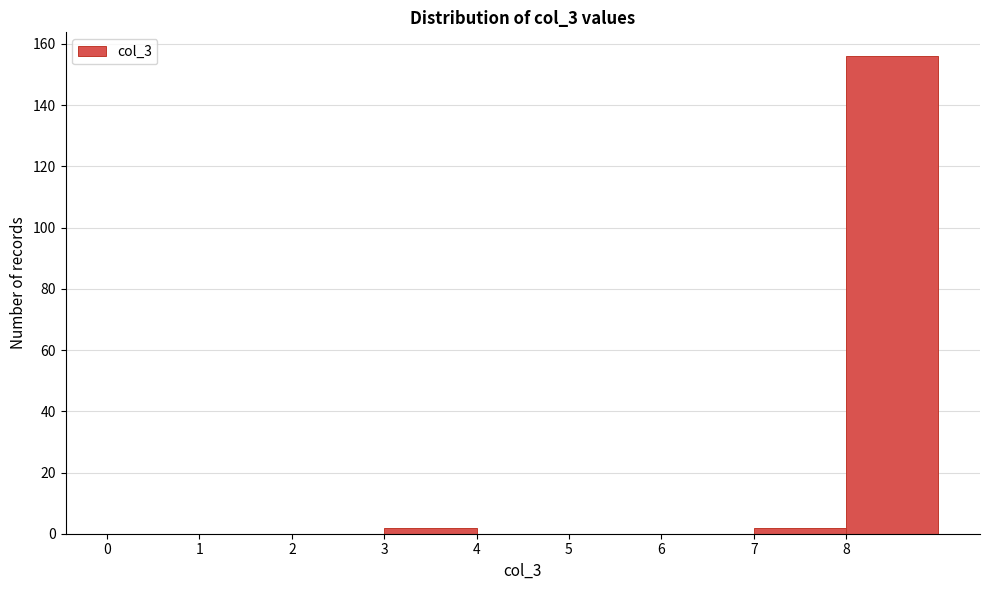

Reading left to right, list every bar in this chart as the range it spans on the x-axis followed by its height. The values are not printed on the chart, so give them approximately, as read against the axis.

0 to 1: 0
1 to 2: 0
2 to 3: 0
3 to 4: 2
4 to 5: 0
5 to 6: 0
6 to 7: 0
7 to 8: 2
8 to 9: 156